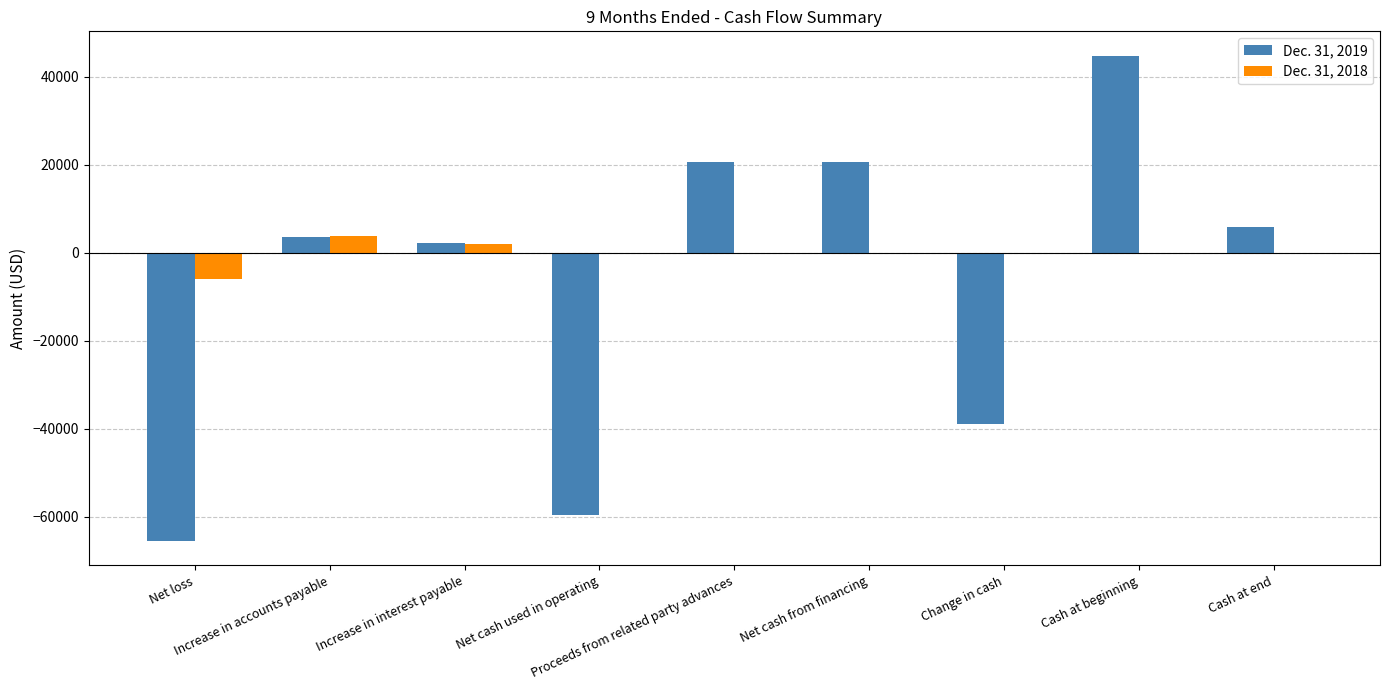

Does the chart contain stacked bars?

No